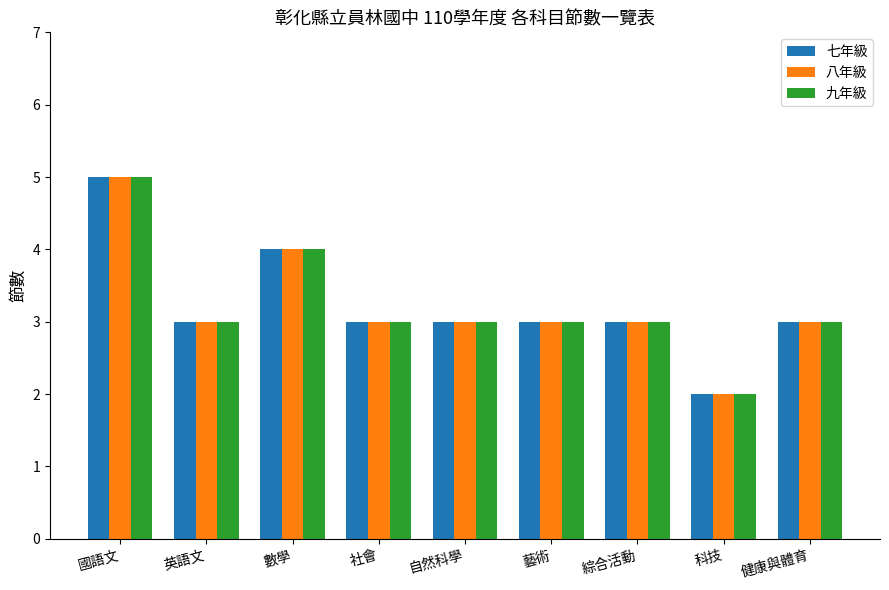

How many 八年級 values are between 3 and 4?

7